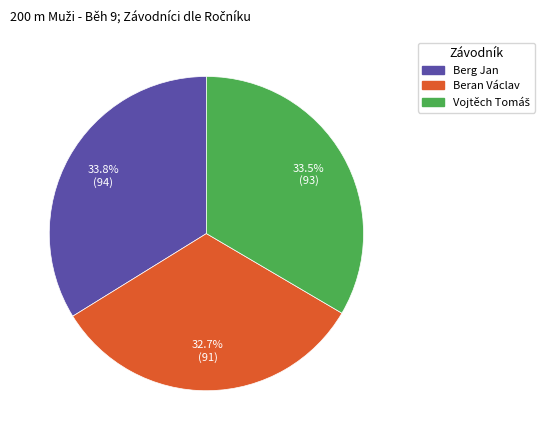

What percentage is NOT represented by Beran Václav?

67.3%